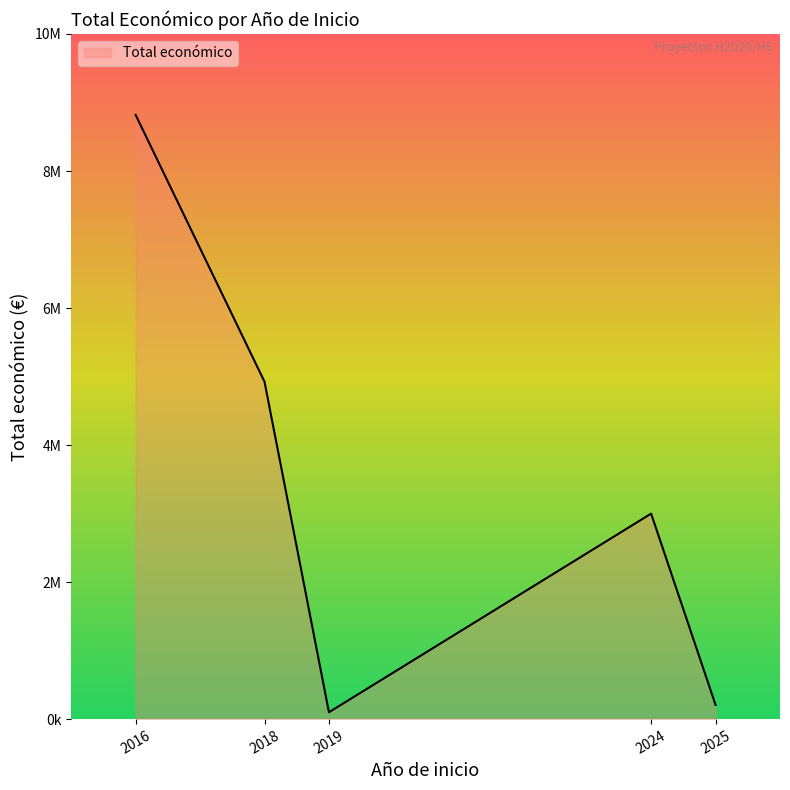

At which category does the data reach its first local peak?

2024